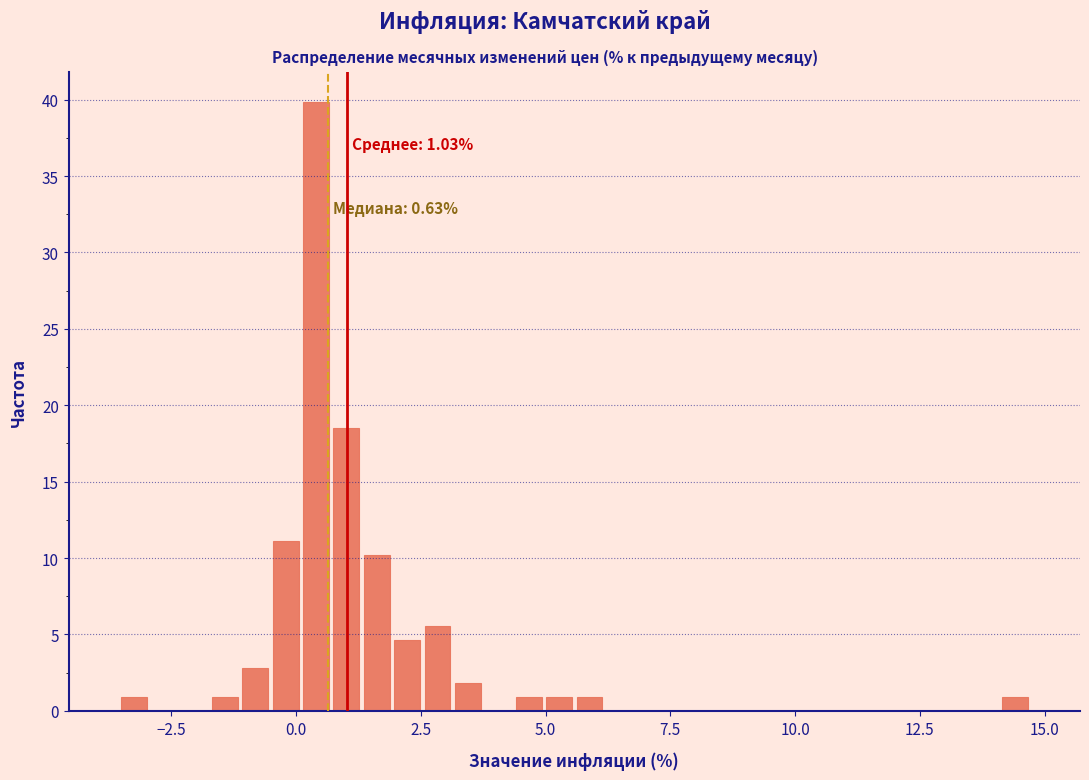

Around what value on the x-axis is the tallest bar? Give the approximate position of its centre, as read against the axis.

0.5